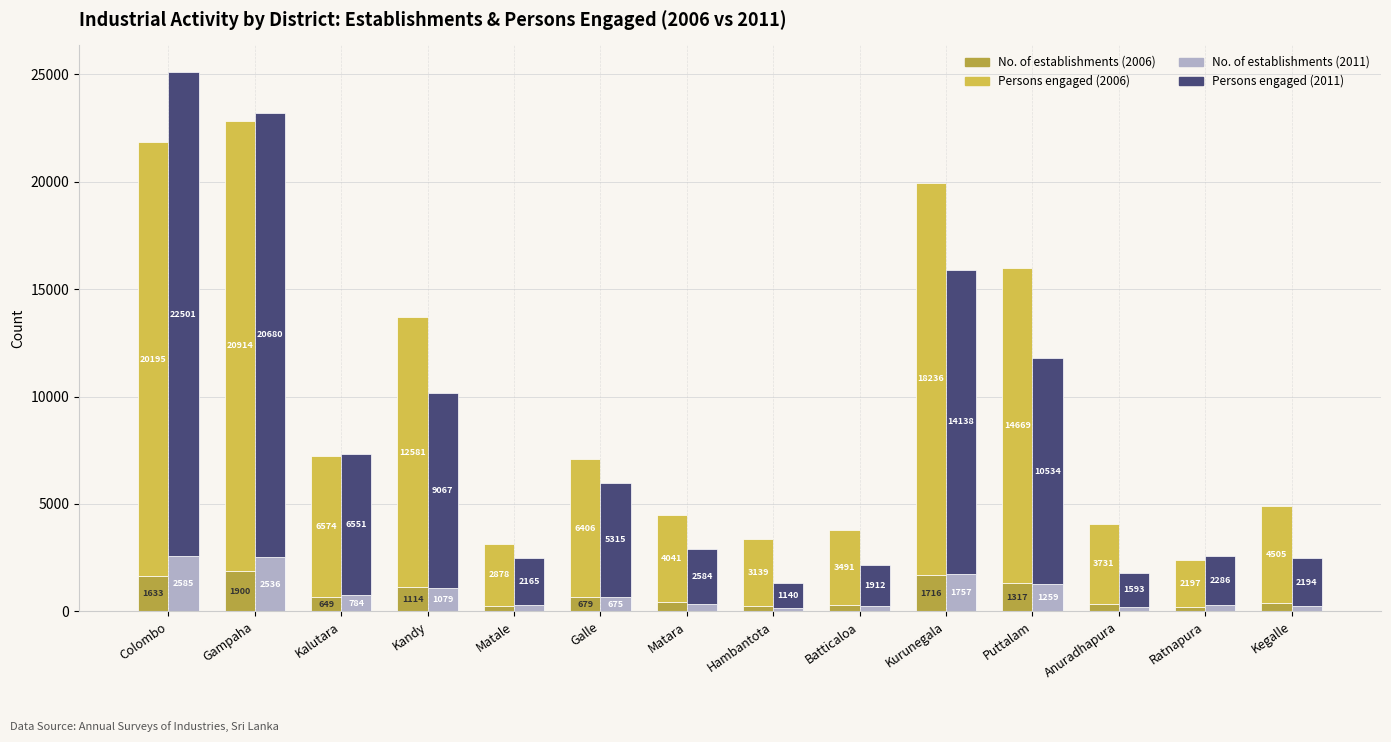

At how many categories does at least one series exceed 5130?

7